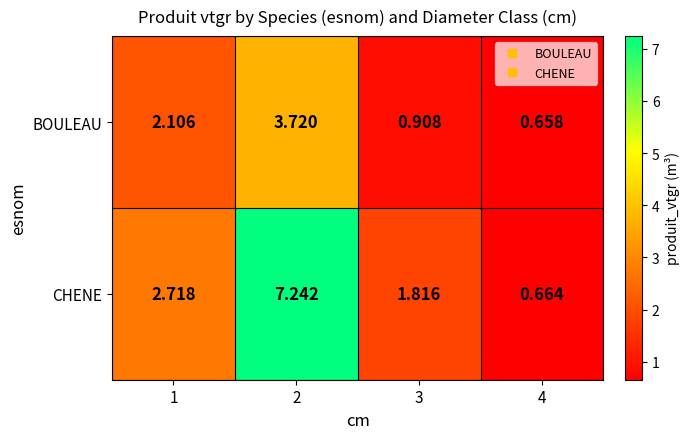

Which series changed the most between 2 and 4?

CHENE